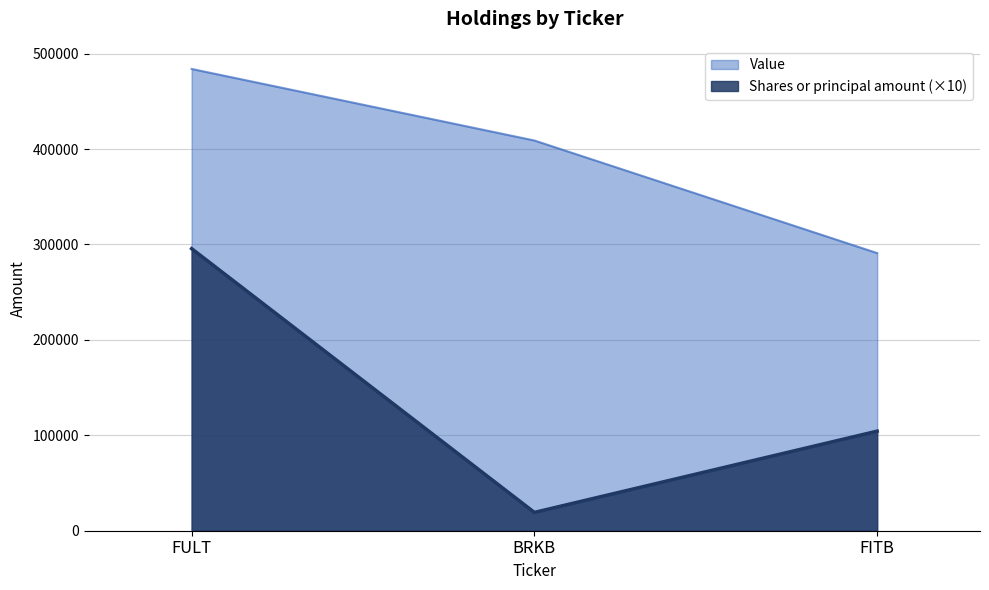

What is the sum of all Shares or principal amount values?

419210